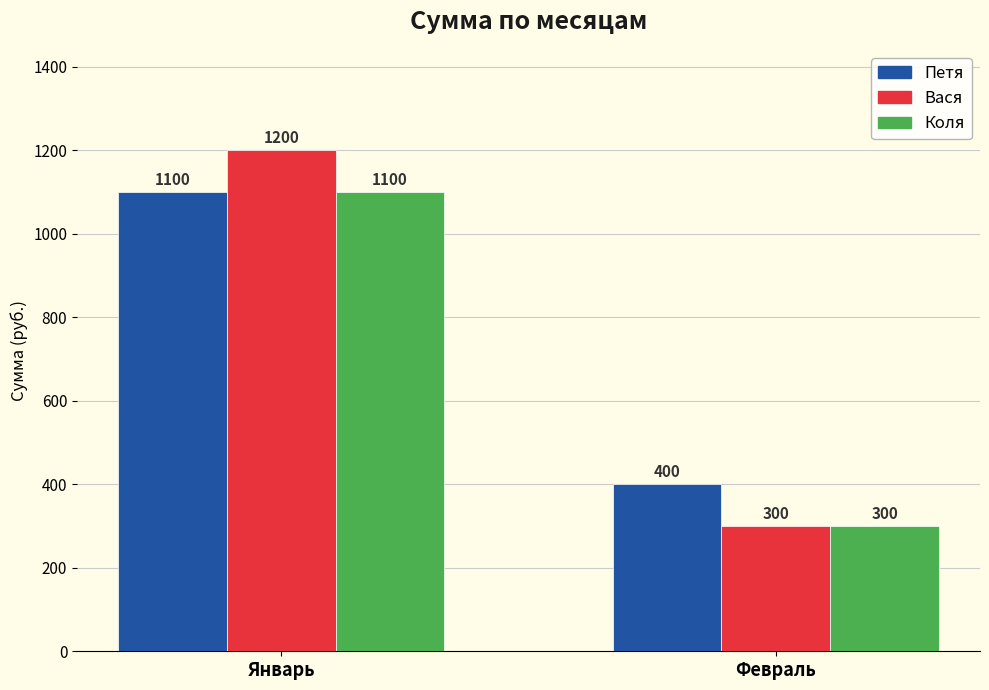

What position from the left is Январь?

1